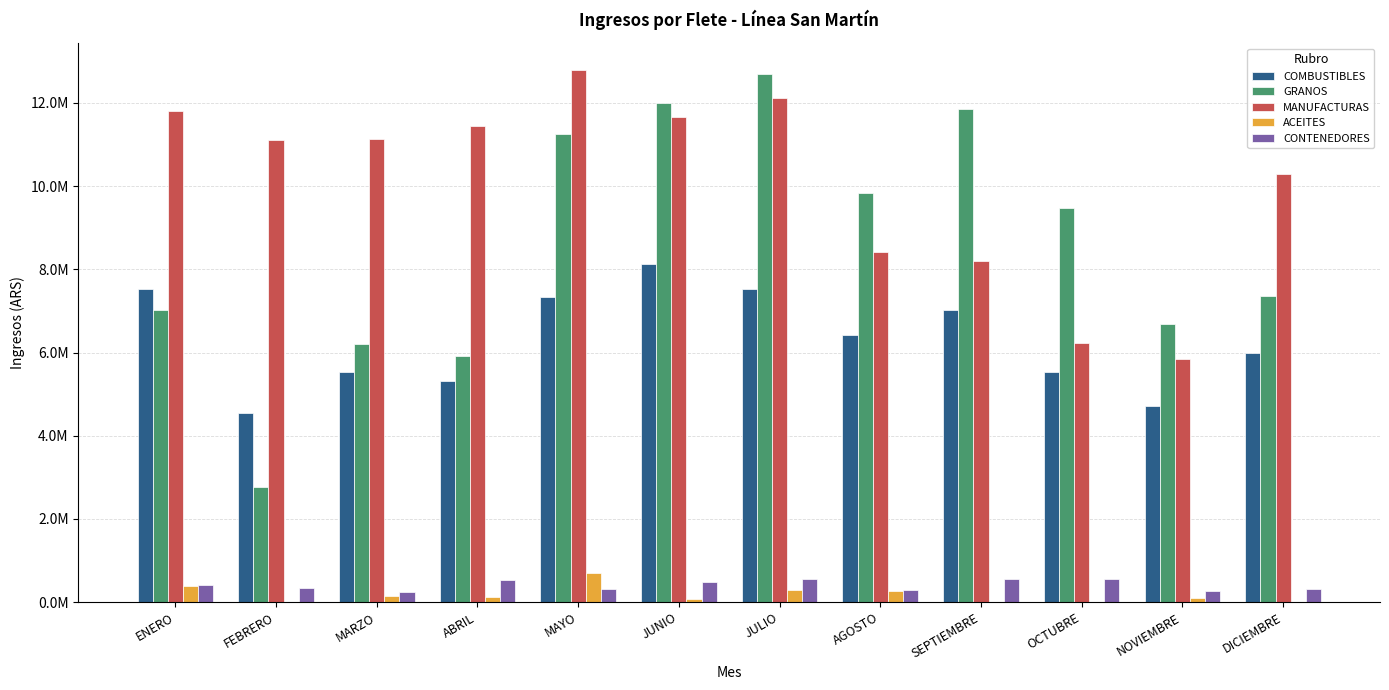

What is the sum of all CONTENEDORES values?

4853474